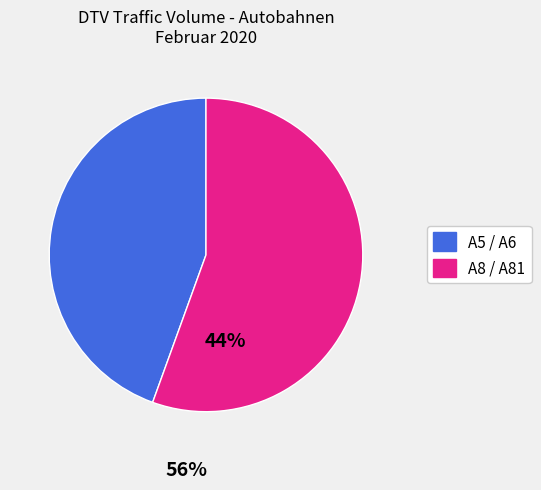

Is there any slice that represents more than half of the pie?

Yes